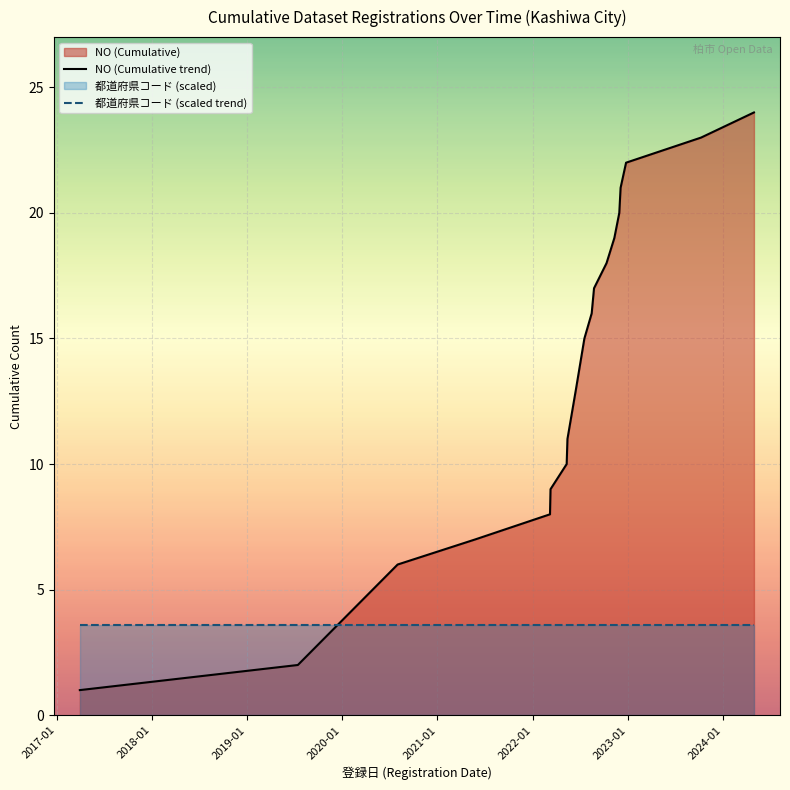

Which series ends up on top after the final intersection of NO (Cumulative trend) and 都道府県コード (scaled trend)?

NO (Cumulative trend)